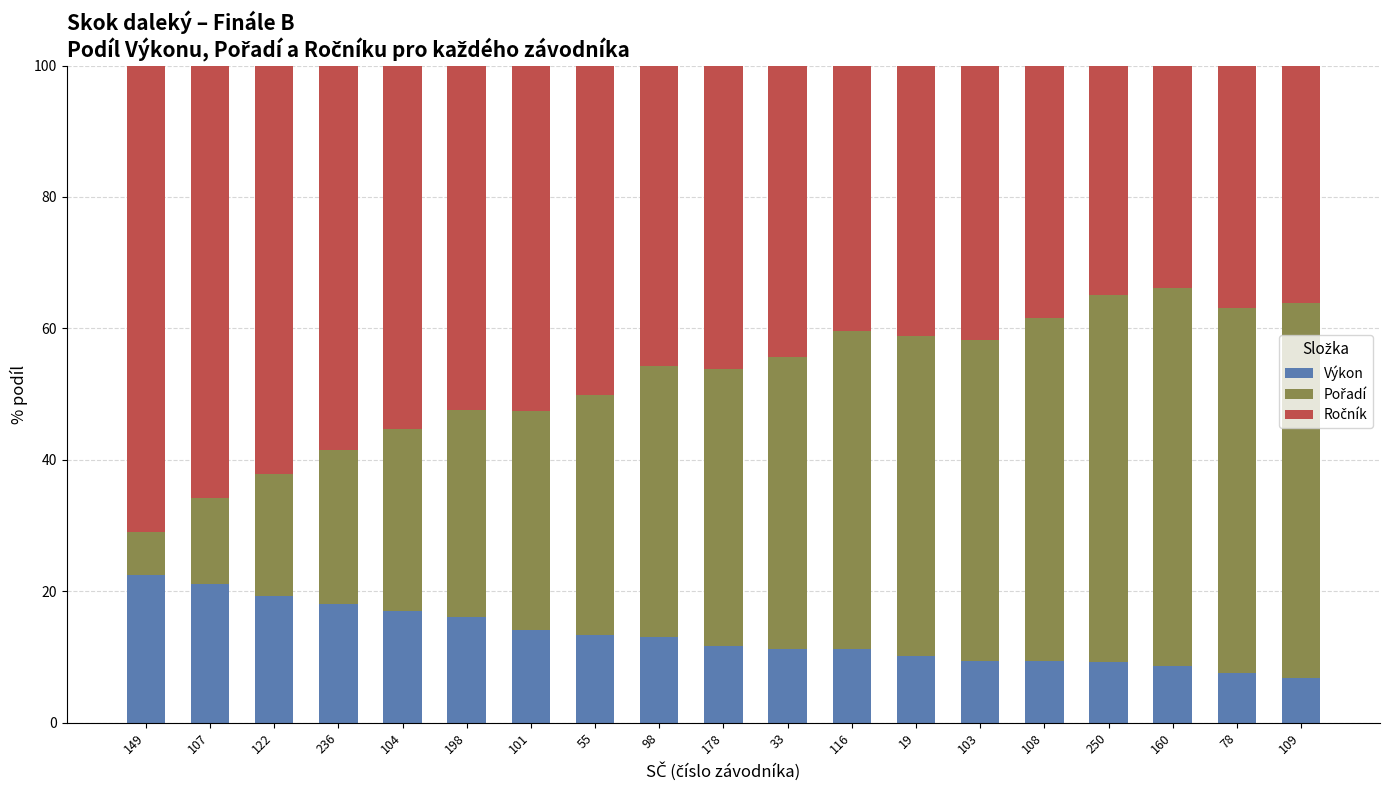

Is it true that Výkon equals 13.1 at 98?

True